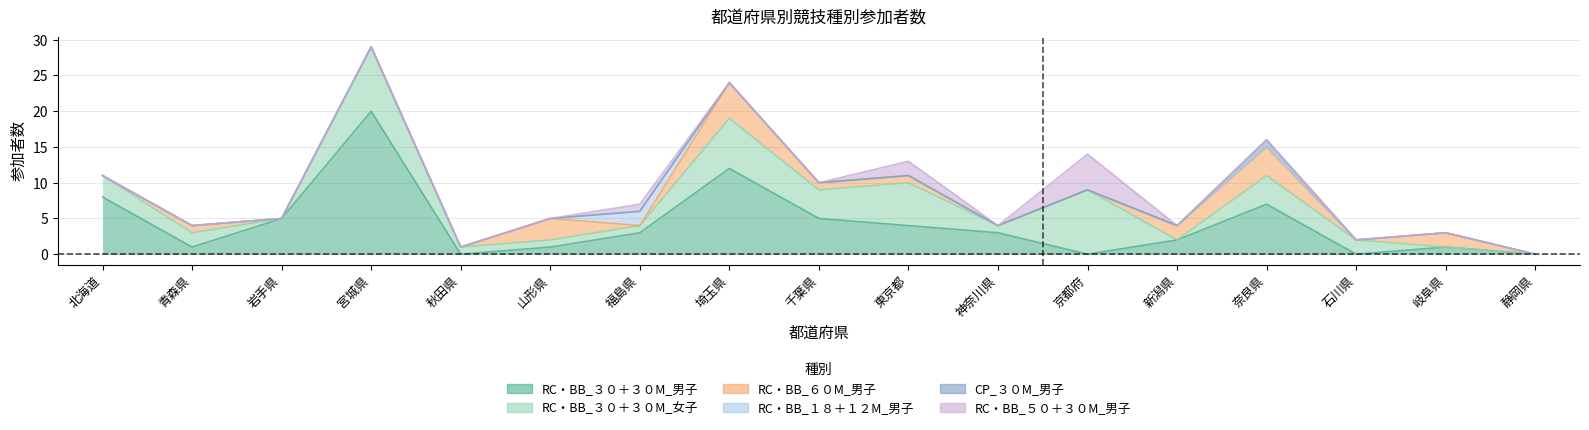

Count the number of data series in this chart.

6